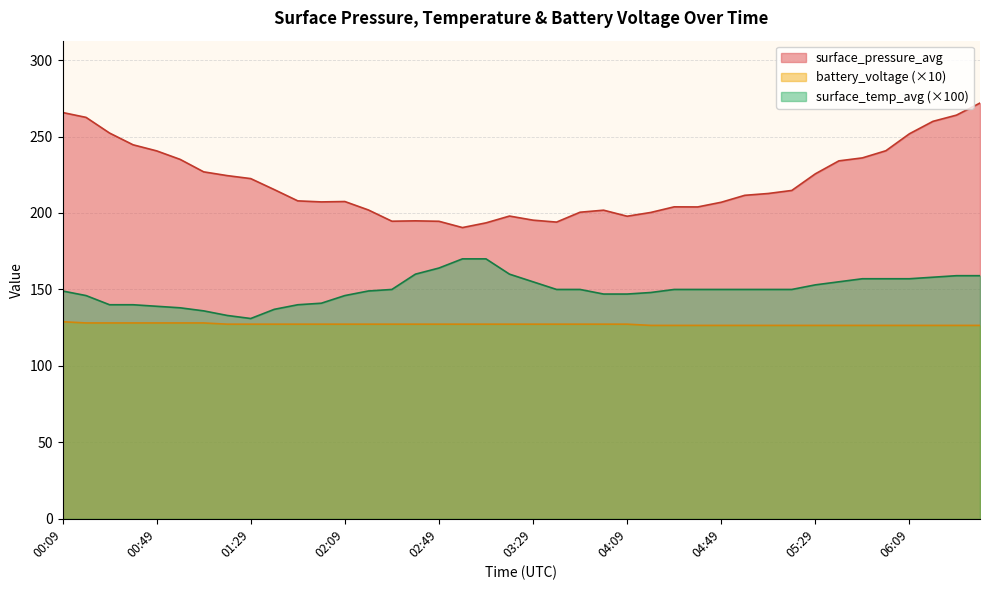

Rank the series at 02:29 from lowest to highest value.

battery_voltage, surface_temp_avg, surface_pressure_avg